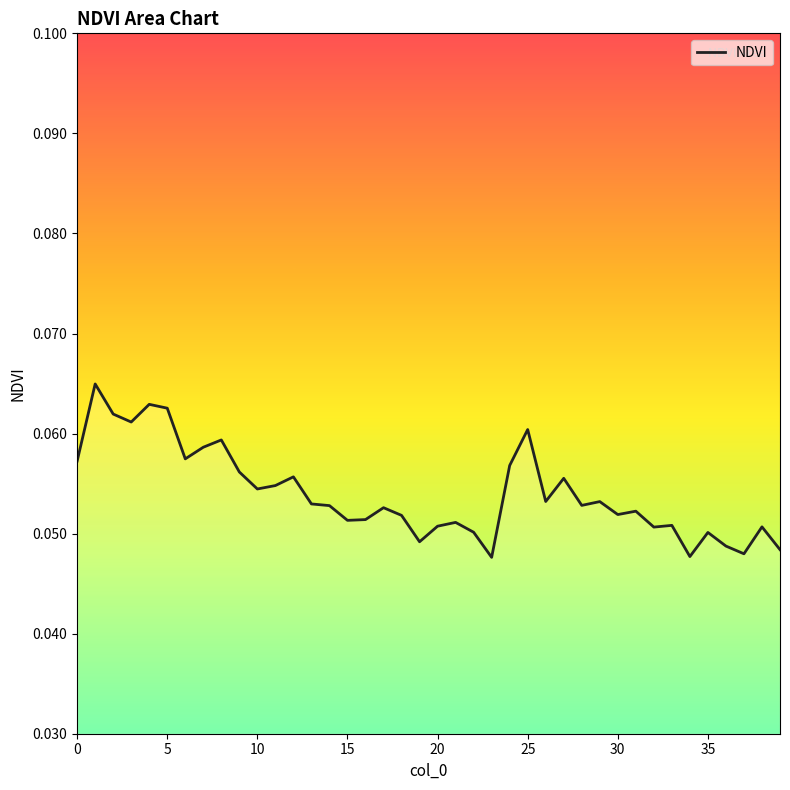

Does the chart have visible grid lines?

No